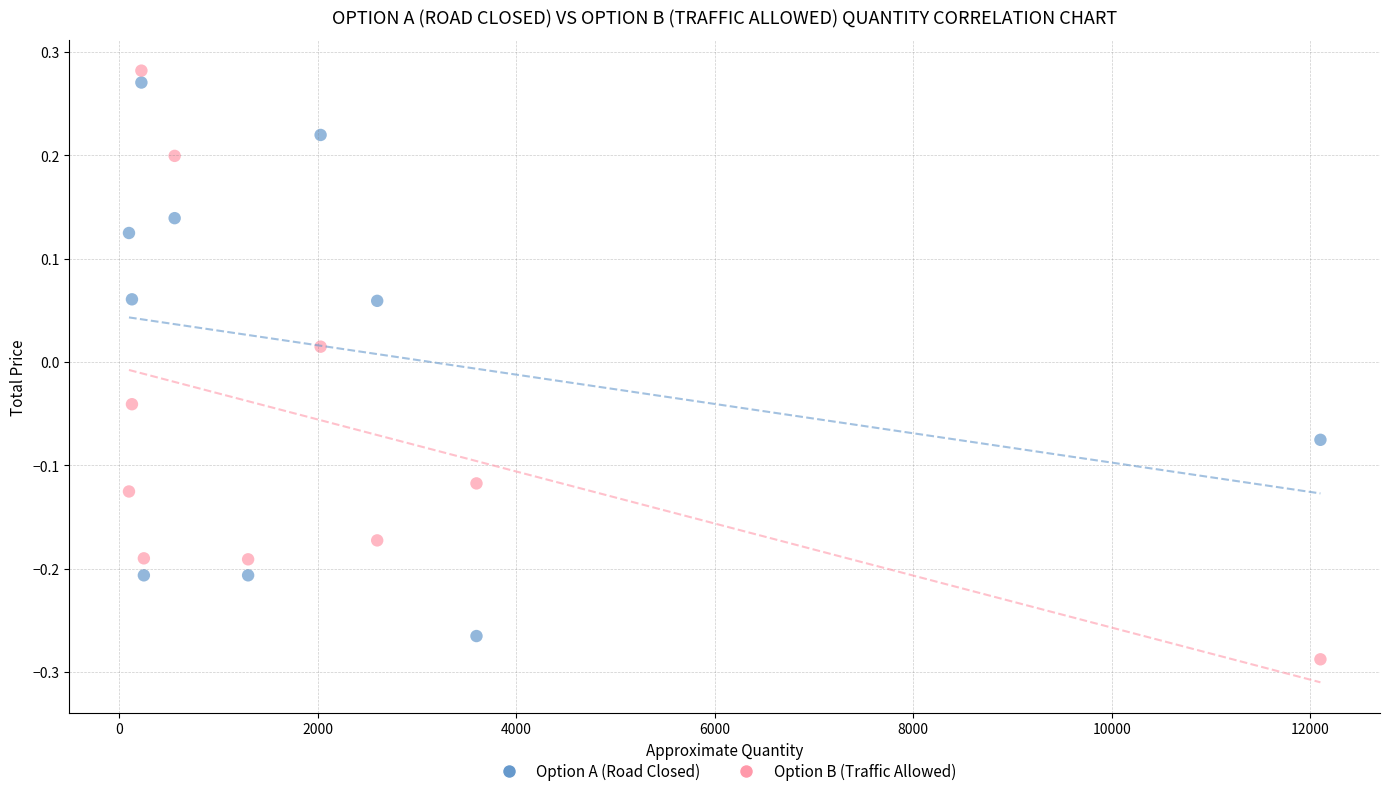

Which series reaches the maximum Y coordinate?

Option B (Traffic Allowed)